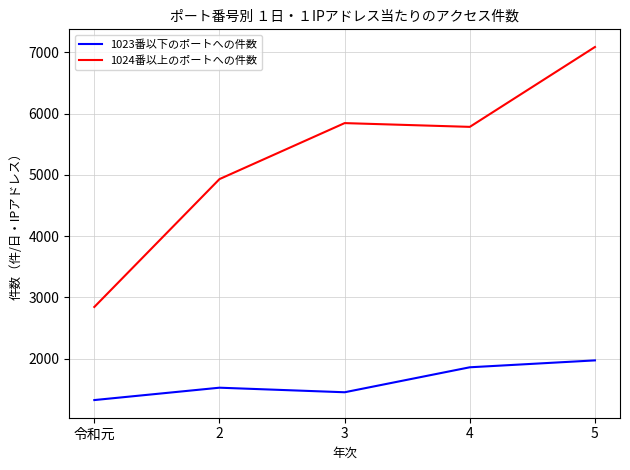

The value of 1024番以上のポートへの件数 at 令和元 is 2844.8. True or false?

True